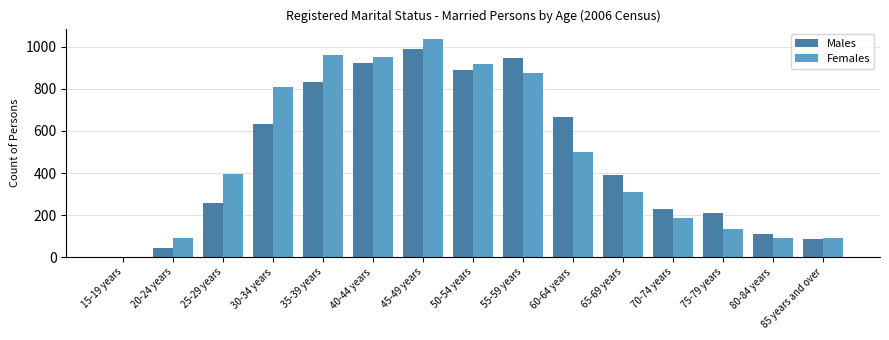

At which label does Males reach its peak?

45-49 years